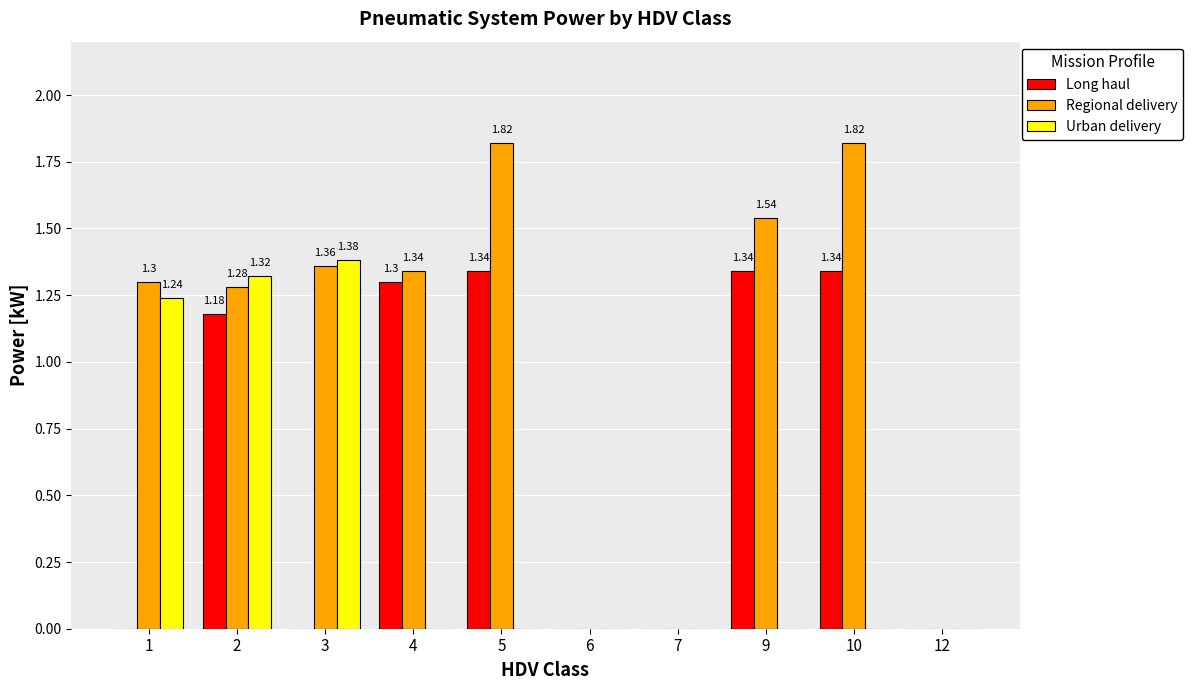

Is it true that Urban delivery equals 0.0 at 12?

True